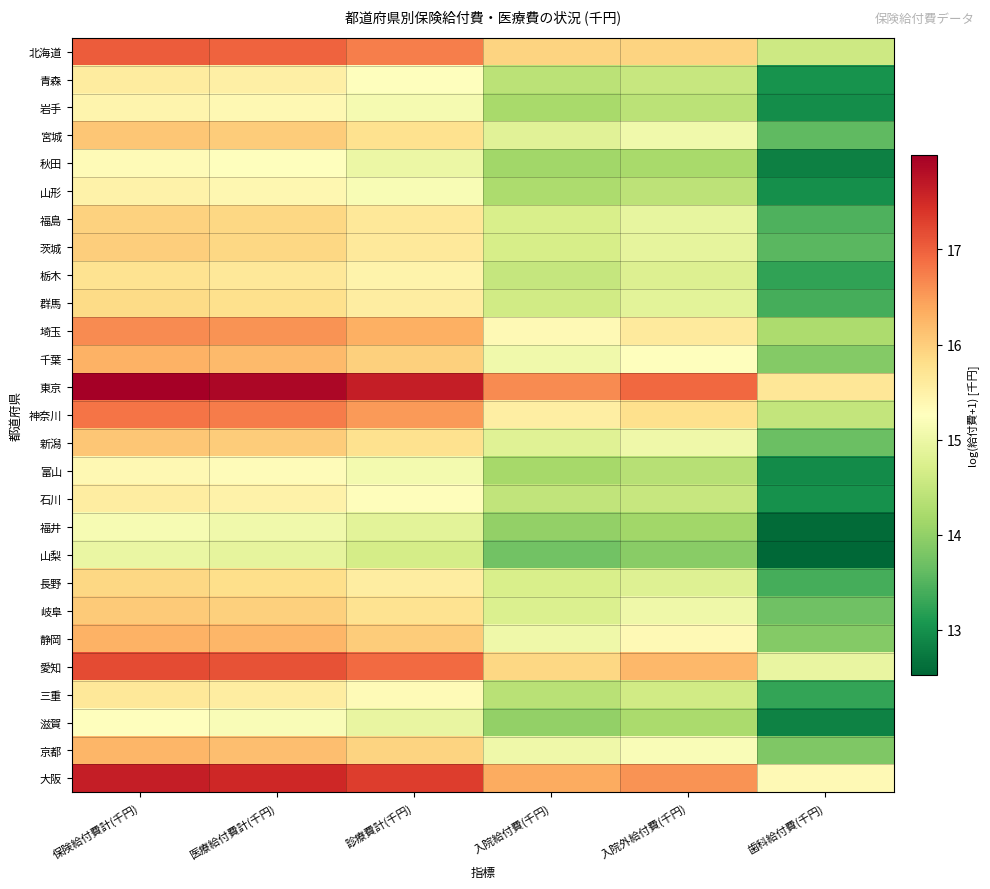

What is the spread (max minus min) of values at 入院外給付費(千円)?

3.0